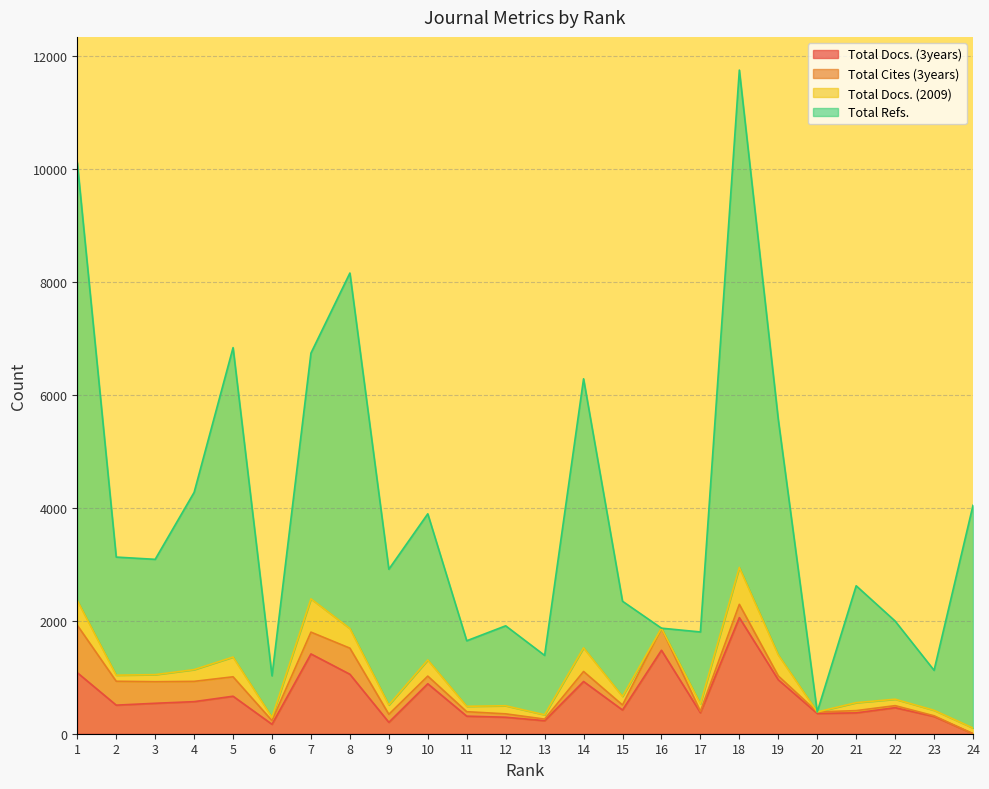

At which label does Total Refs. reach its peak?

18